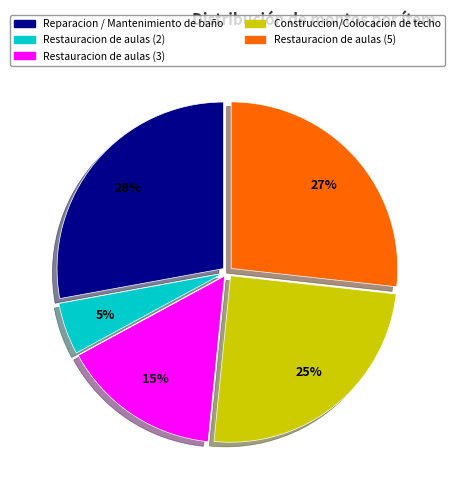

Which slice is the smallest?

Restauracion de aulas (2)